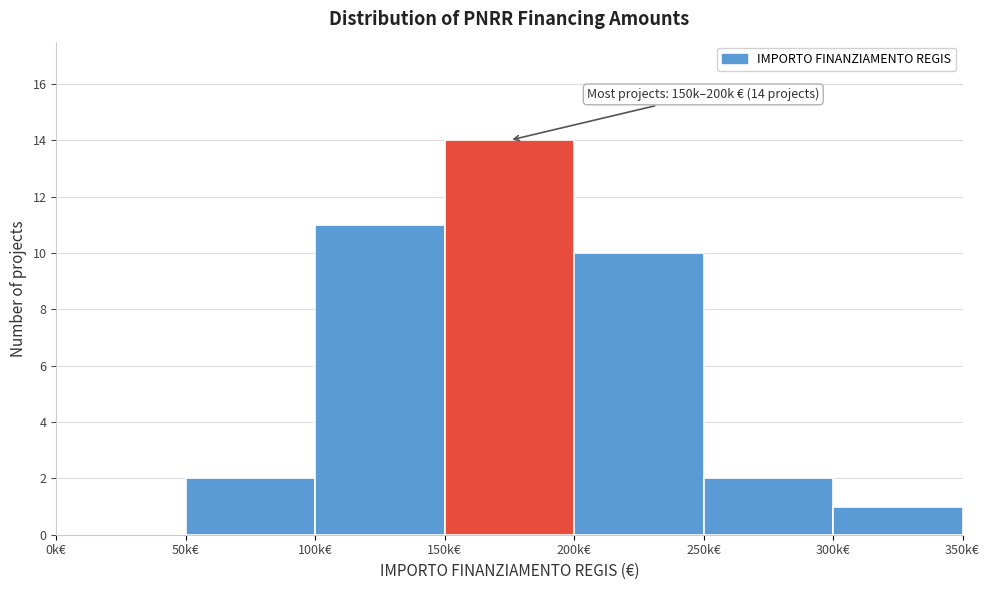

Reading left to right, extract all data points from this chart.

0k€=0	50k€=2	100k€=11	150k€=14	200k€=10	250k€=2	300k€=1